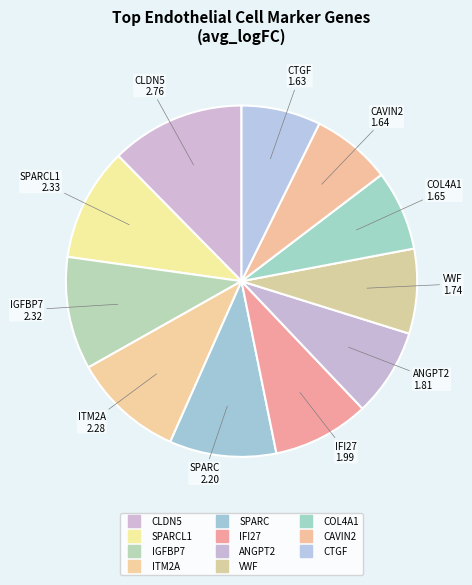

How many slices are in this pie chart?

11